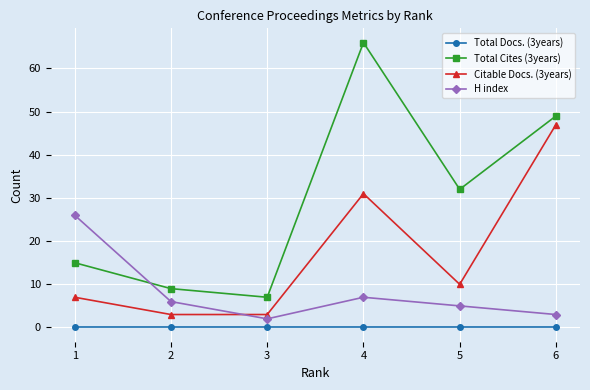

At how many categories does at least one series exceed 51?

1